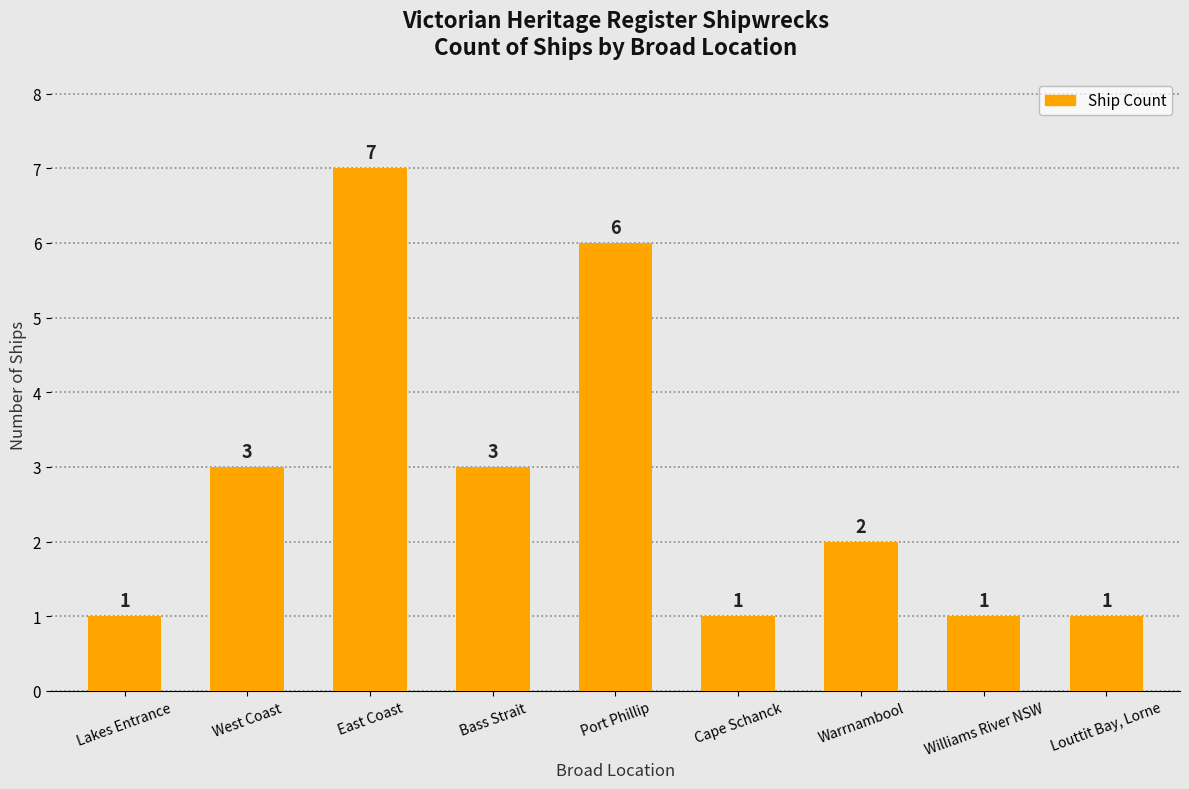

What is the label of the 7th bar from the left?

Warrnambool